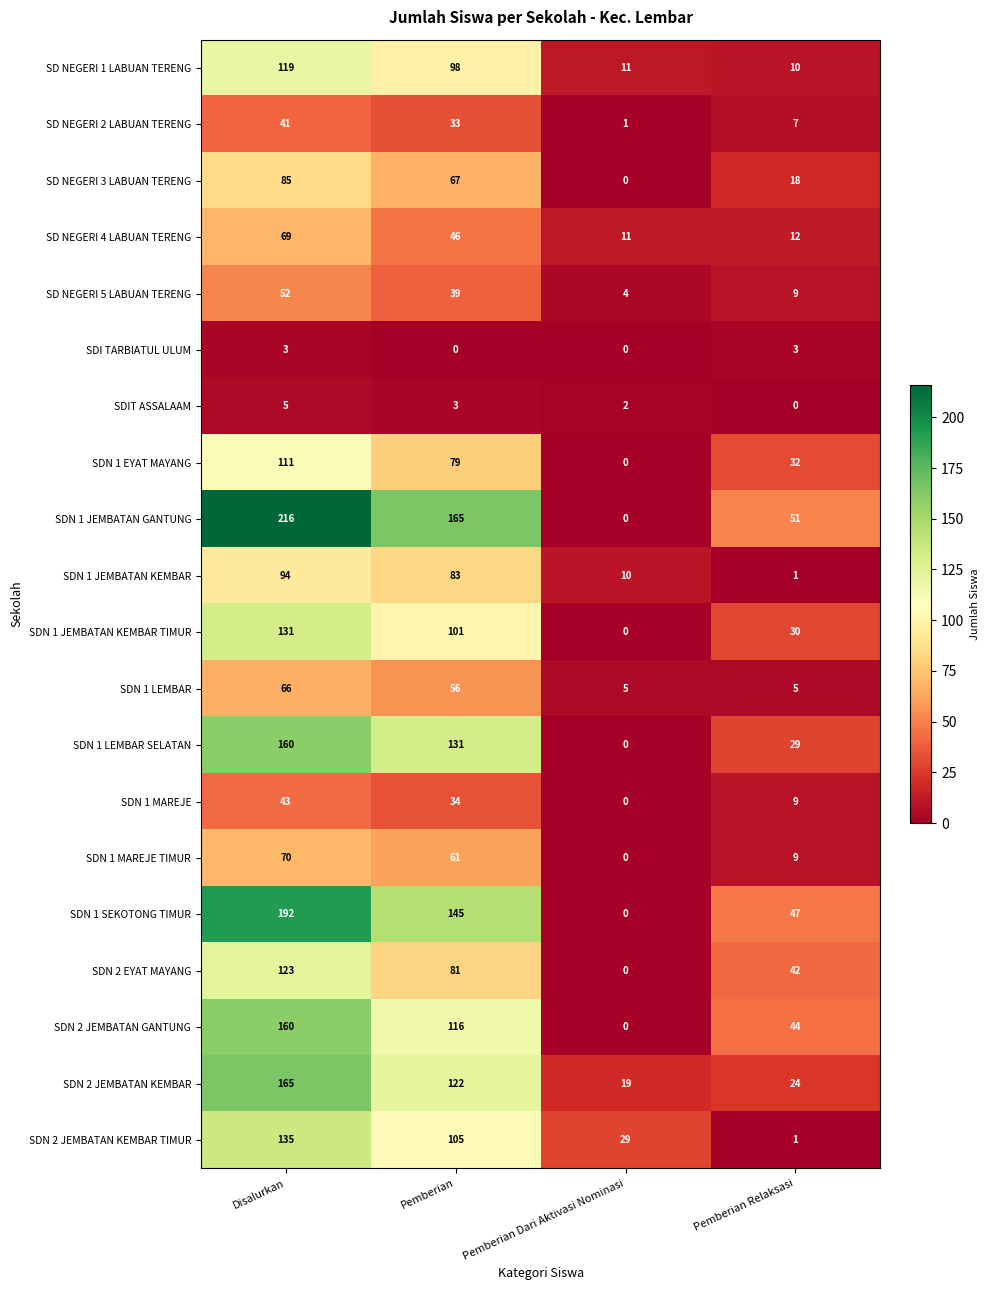

What is the difference between the SDN 1 SEKOTONG TIMUR values at Pemberian and Pemberian Dari Aktivasi Nominasi?

145